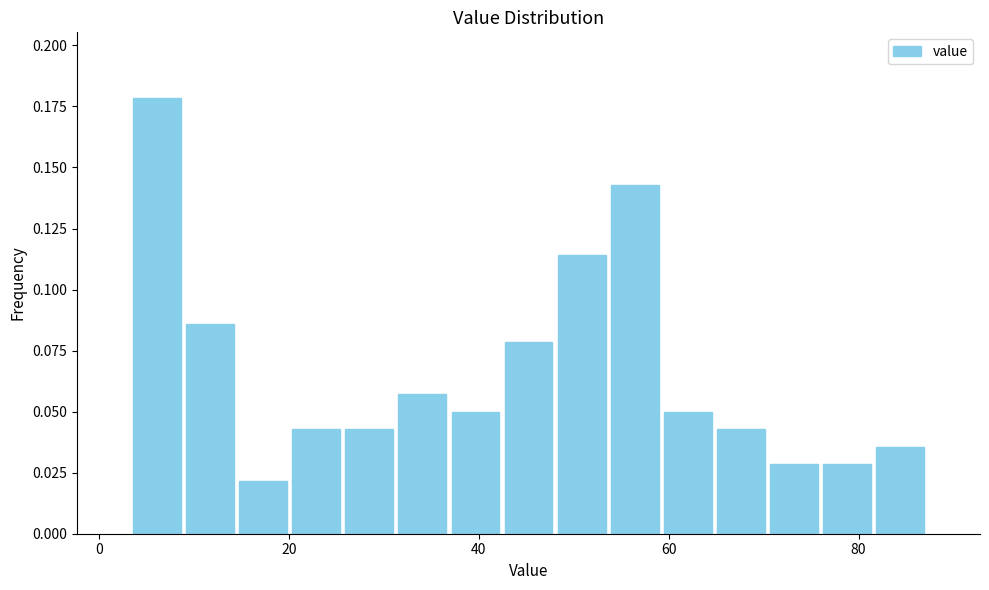

Read against the x-axis, roughly where is the centre of the tallest bar?

6